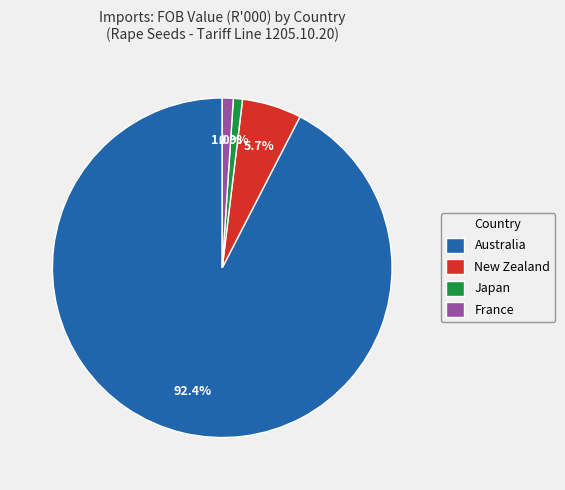

How much of the chart is everything except Australia?

7.6%